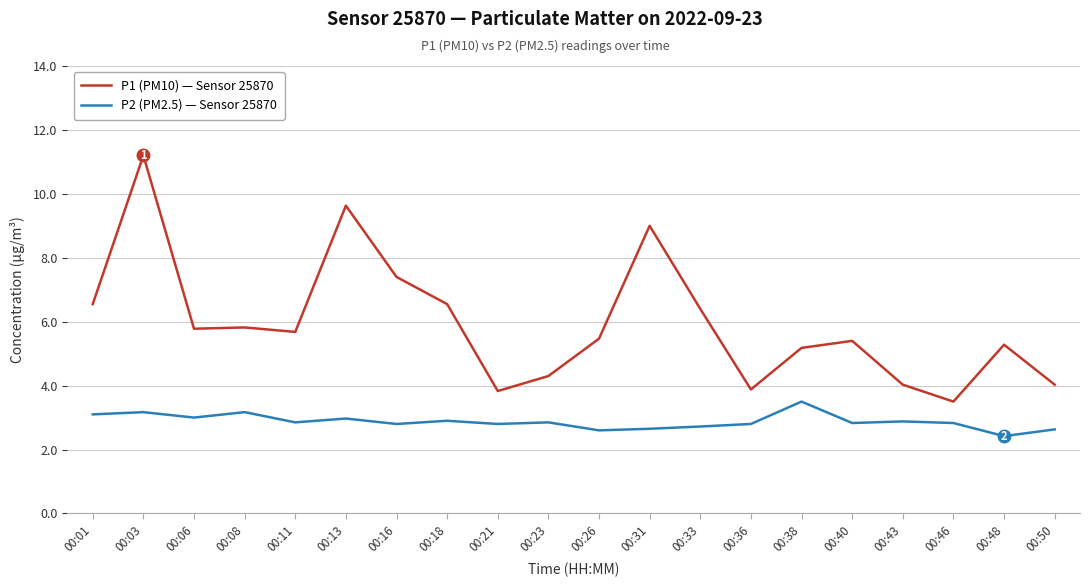

What is the difference between the highest and lowest values at 00:16?

4.6